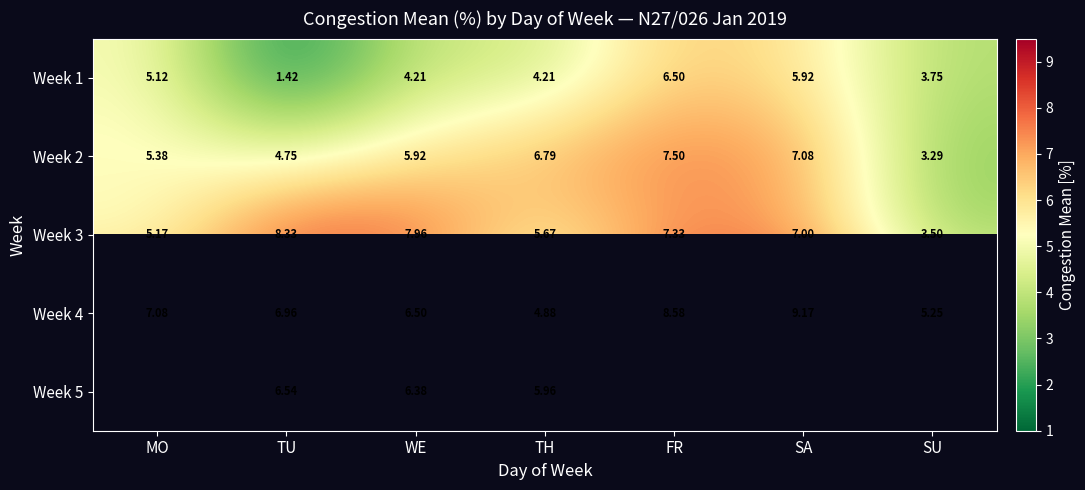

What is the difference between the Week 4 values at WE and SA?

2.7